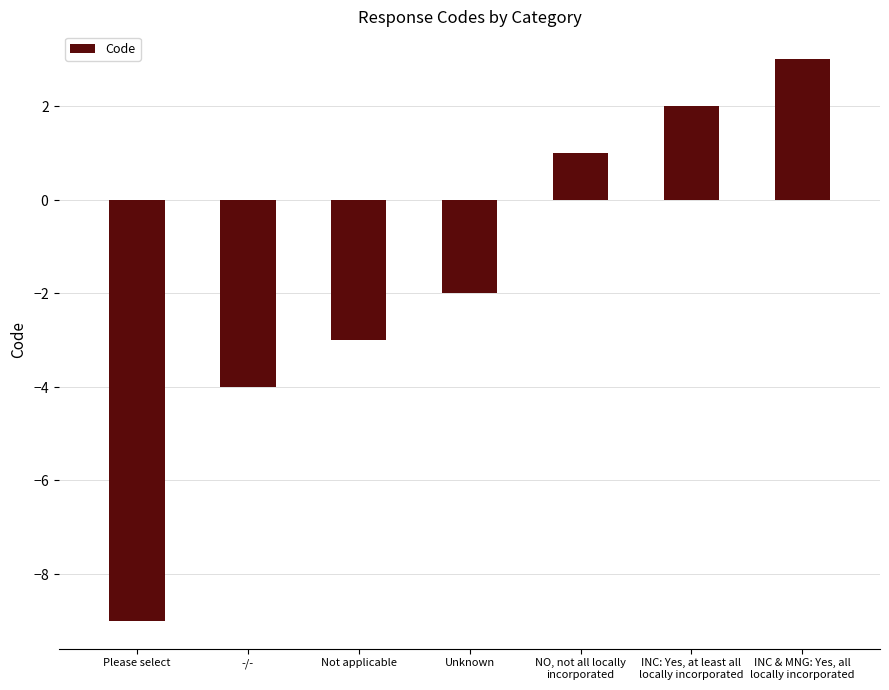

Reading left to right, list all the values displayed in this chart.

Please select=-9	-/-=-4	Not applicable=-3	Unknown=-2	NO, not all locally
incorporated=1	INC: Yes, at least all
locally incorporated=2	INC & MNG: Yes, all
locally incorporated=3